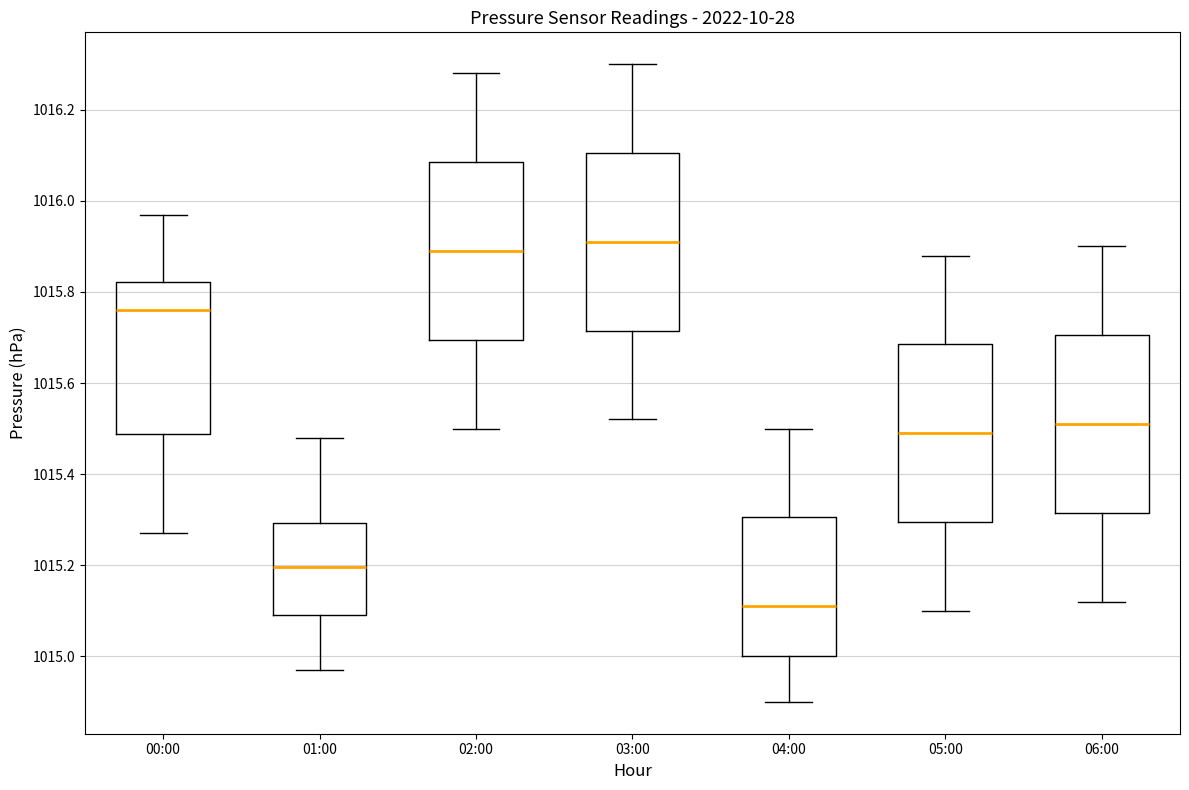

Where is the upper edge of the box for 05:00 on the y-axis? The values are not printed on the chart, so give them approximately, as read against the axis.

1015.68